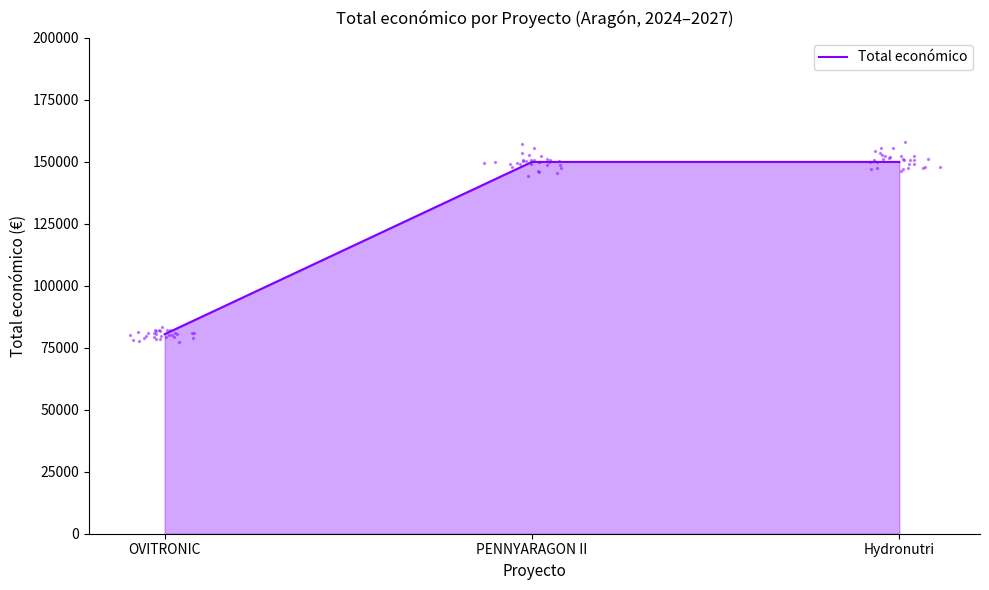

What is the ratio of the value at PENNYARAGON II to the value at OVITRONIC?

1.9